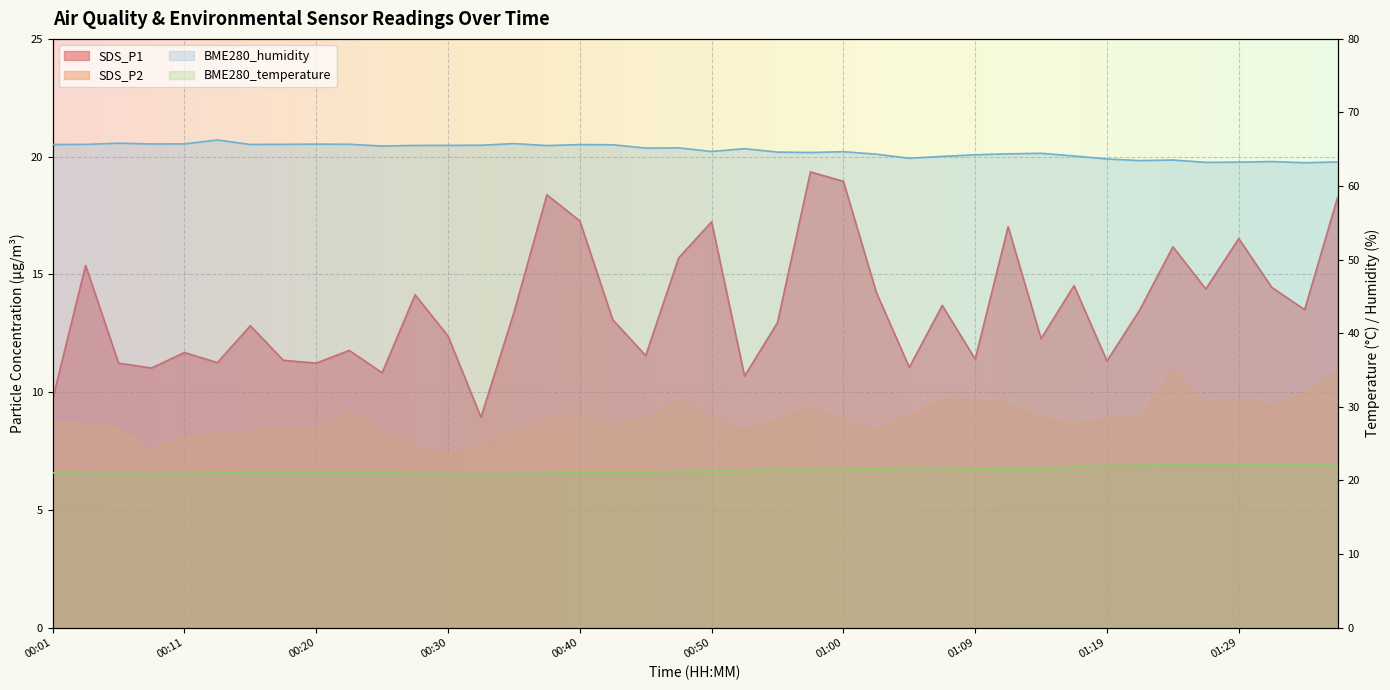

How many values in the SDS_P2 series are below 8?

4